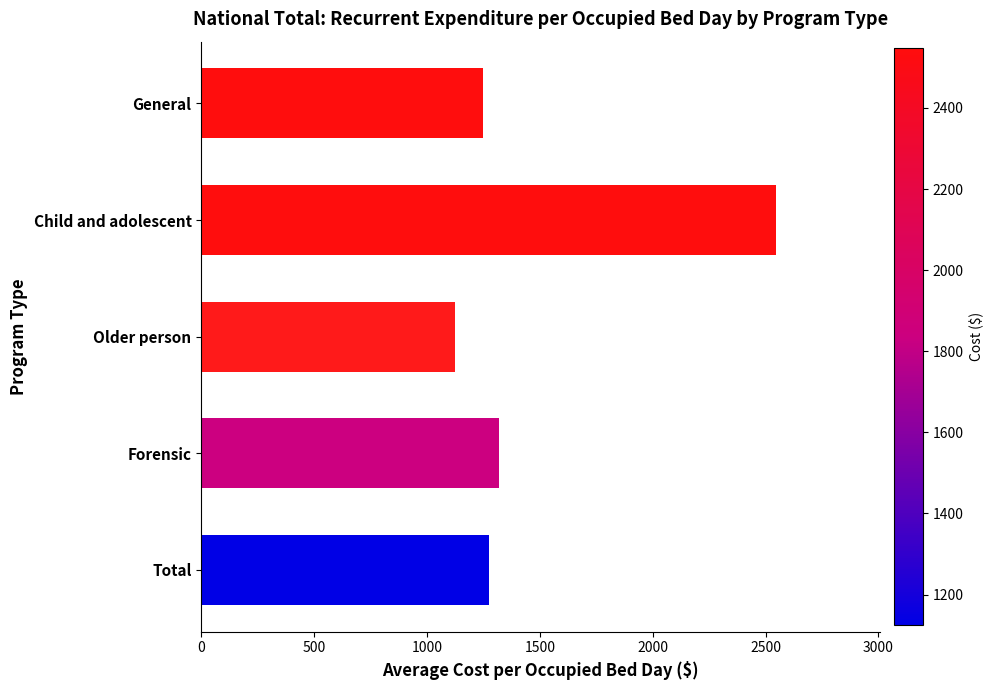

Between Child and adolescent and General, which is larger?

Child and adolescent